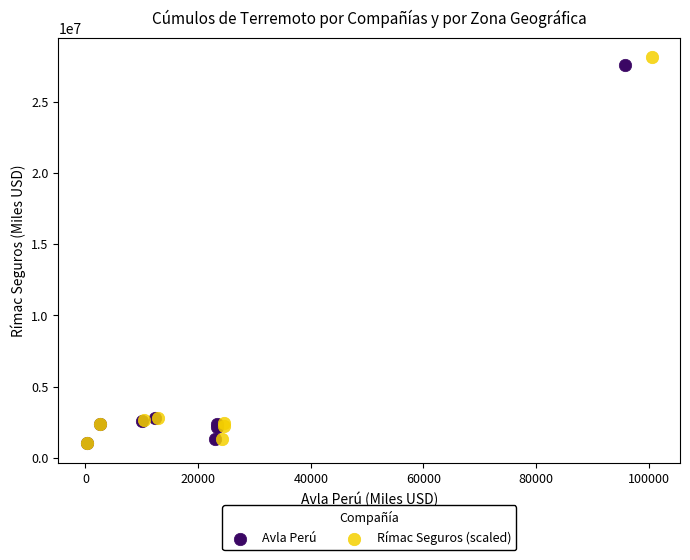

Which series has the largest Y range (max minus min)?

Rímac Seguros (scaled)